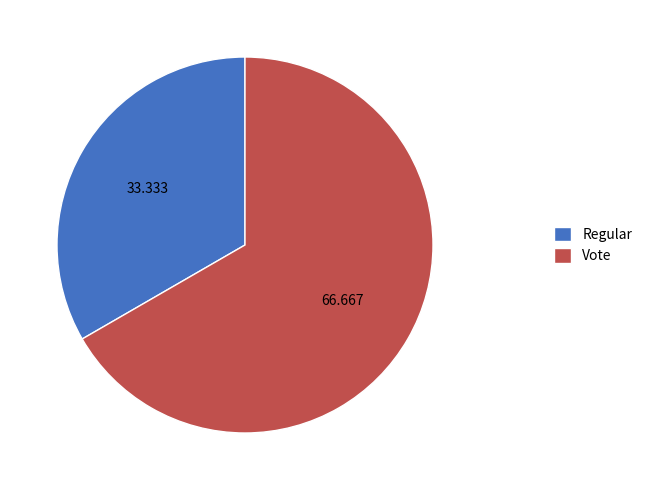

Which slice is the largest?

Vote